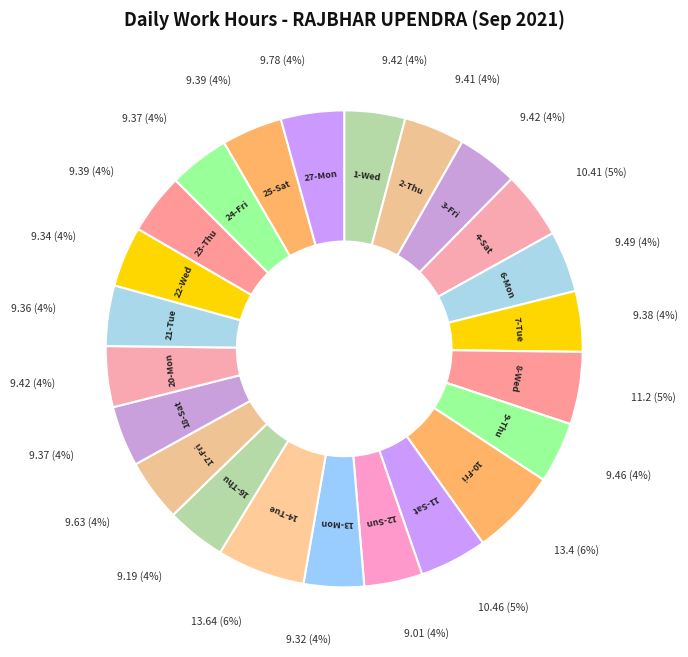

The 8-Wed slice represents 5% of the pie. True or false?

True